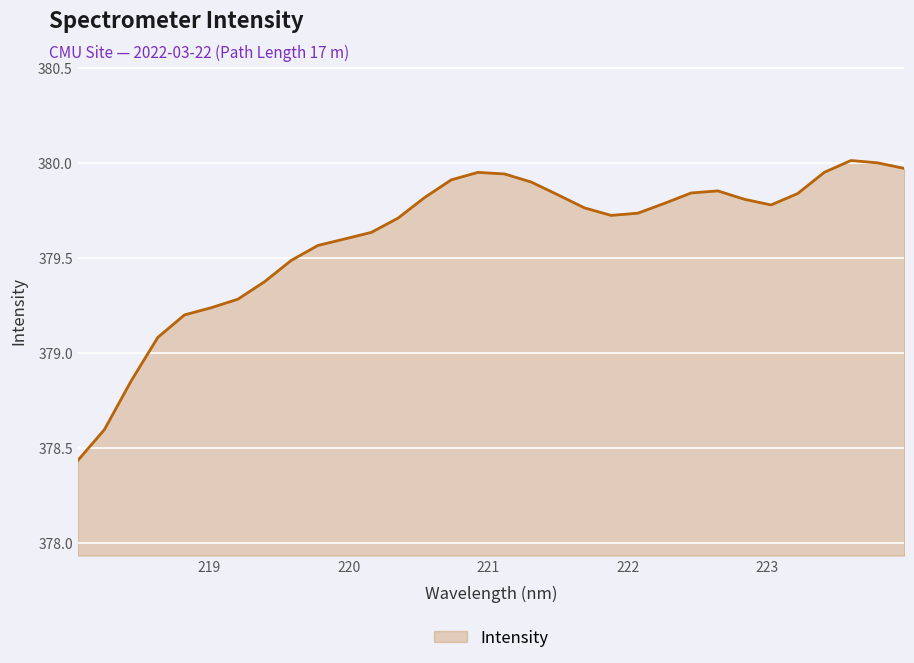

What is the difference between the maximum and minimum values?

1.6